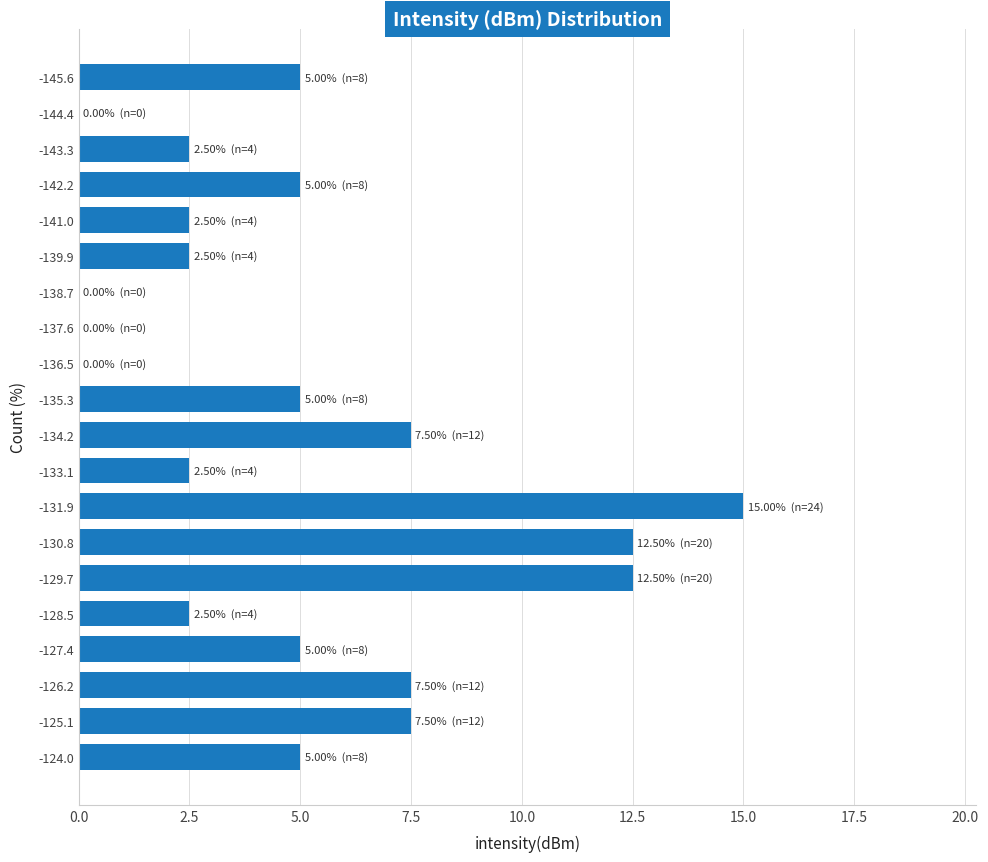

Reading top to bottom, transcribe all the data shown in this chart.

-145.6=5.0	-144.4=0.0	-143.3=2.5	-142.2=5.0	-141.0=2.5	-139.9=2.5	-138.7=0.0	-137.6=0.0	-136.5=0.0	-135.3=5.0	-134.2=7.5	-133.1=2.5	-131.9=15.0	-130.8=12.5	-129.7=12.5	-128.5=2.5	-127.4=5.0	-126.2=7.5	-125.1=7.5	-124.0=5.0